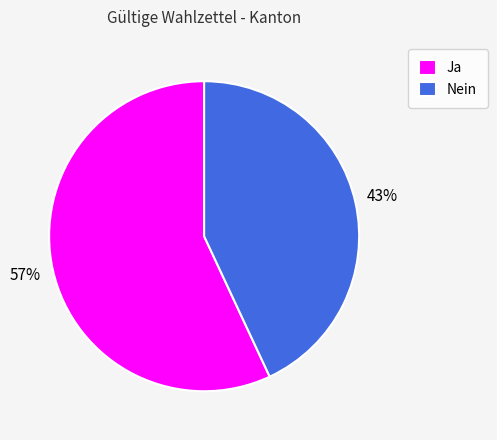

To the nearest percent, what percentage of the pie is Ja?

57%